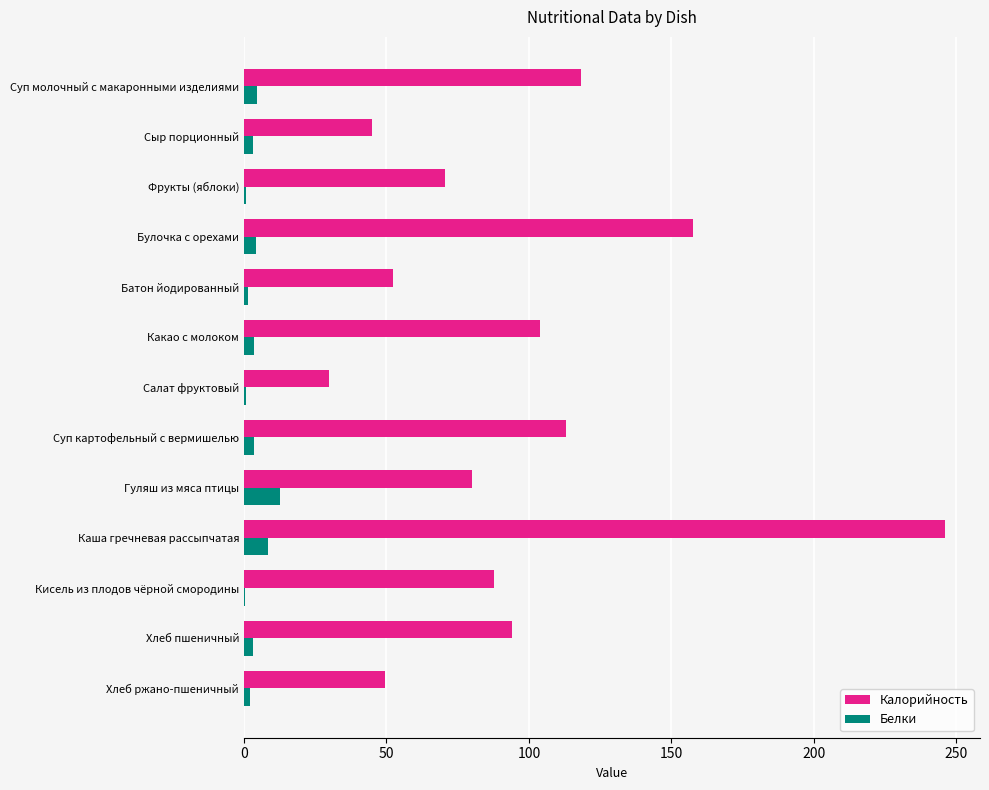

What value does the Калорийность series have at Каша гречневая рассыпчатая?

246.0